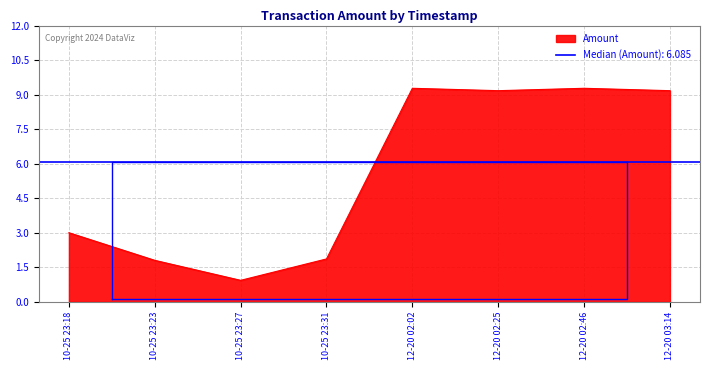

The Amount series shows 9.3 at 12-20 02:46. True or false?

True